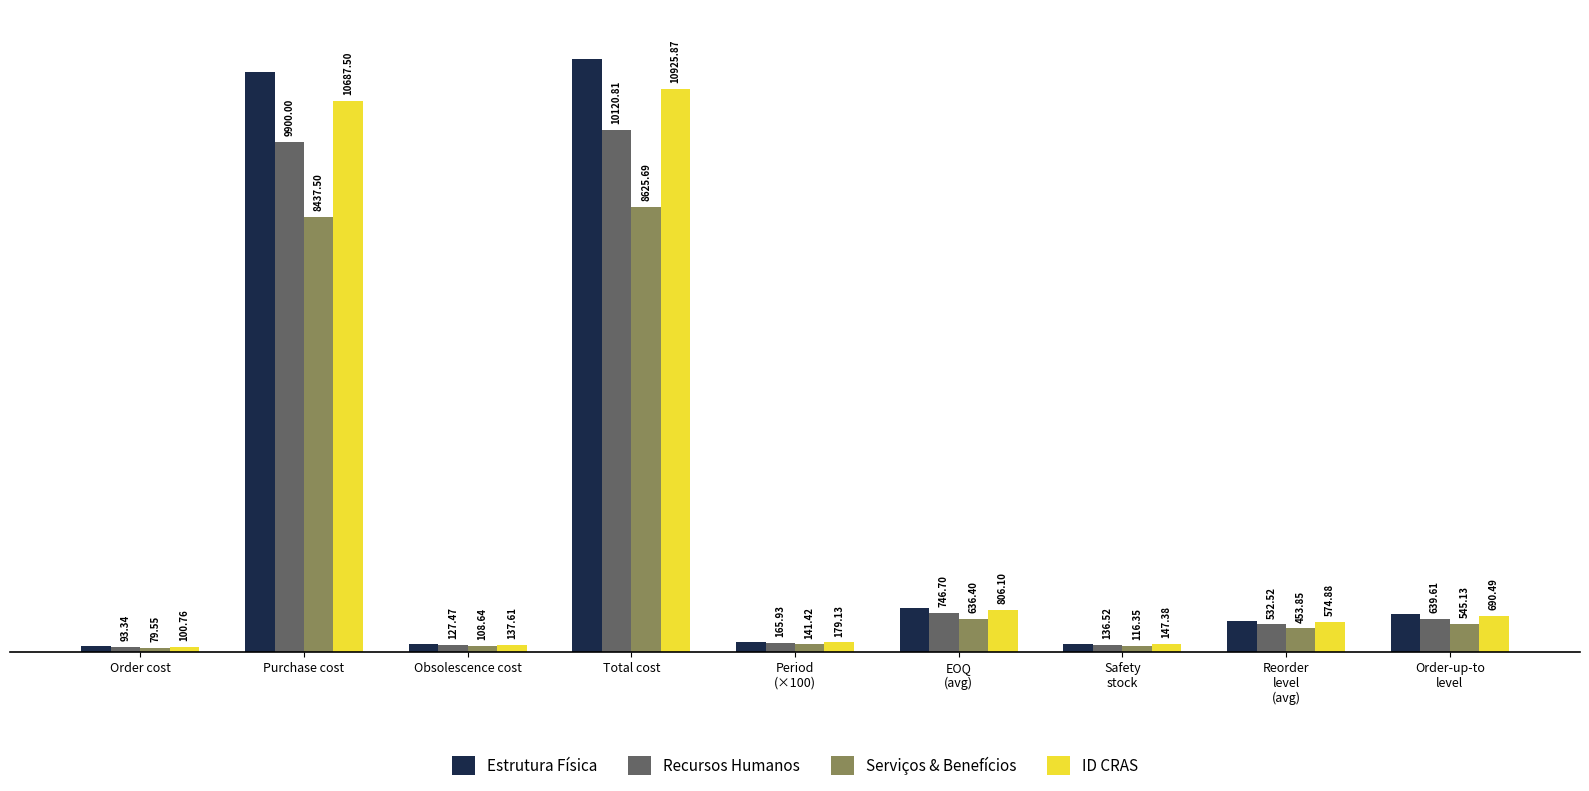

At how many categories does at least one series exceed 1065?

2